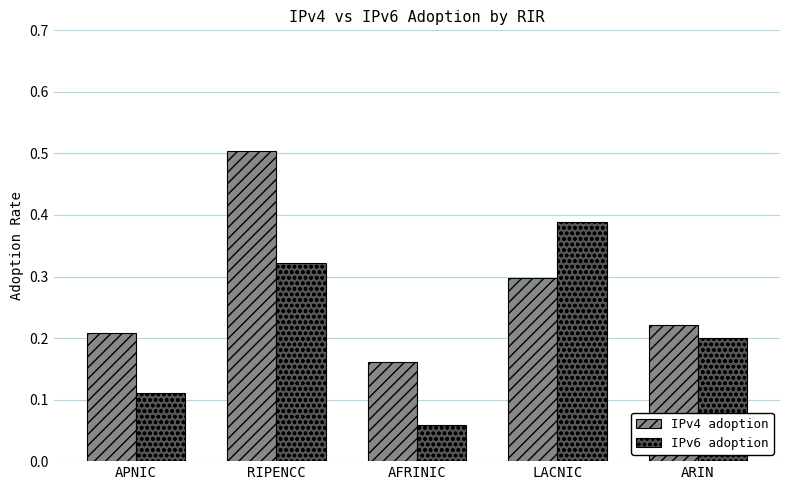

Are the bars grouped side by side (vs. stacked)?

Yes